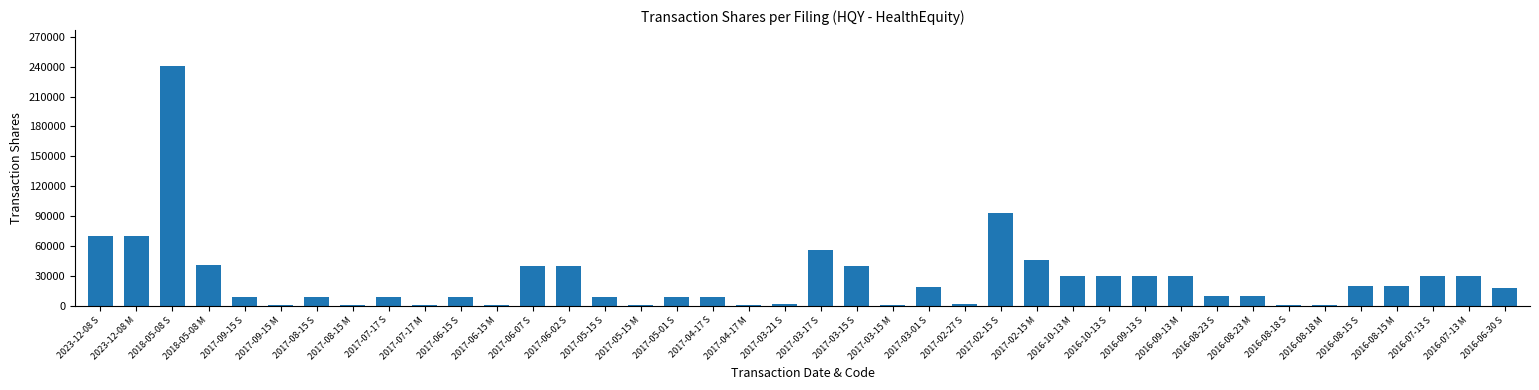

Is it true that the value at 2017-05-15 S is 8500?

True